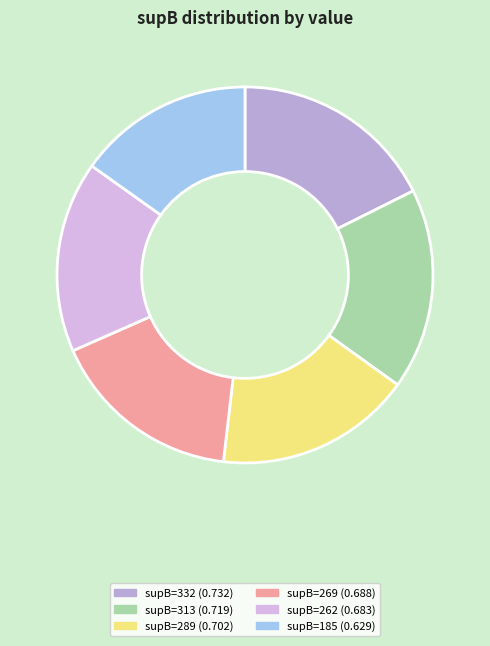

Which slice is the smallest?

185